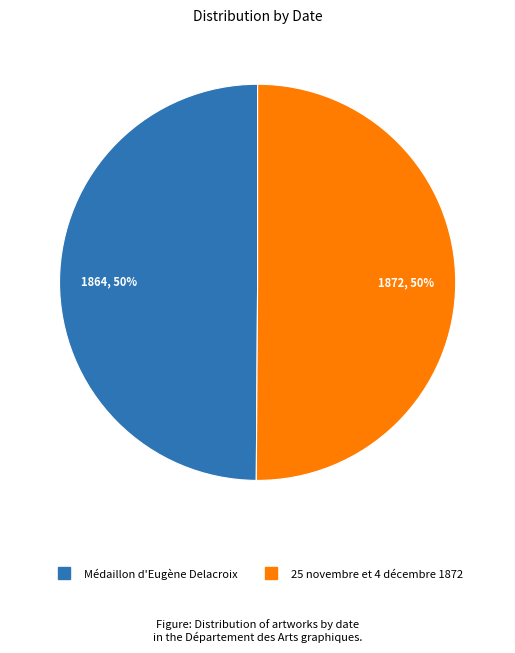

To the nearest percent, what portion does Médaillon d'Eugène Delacroix represent?

50%